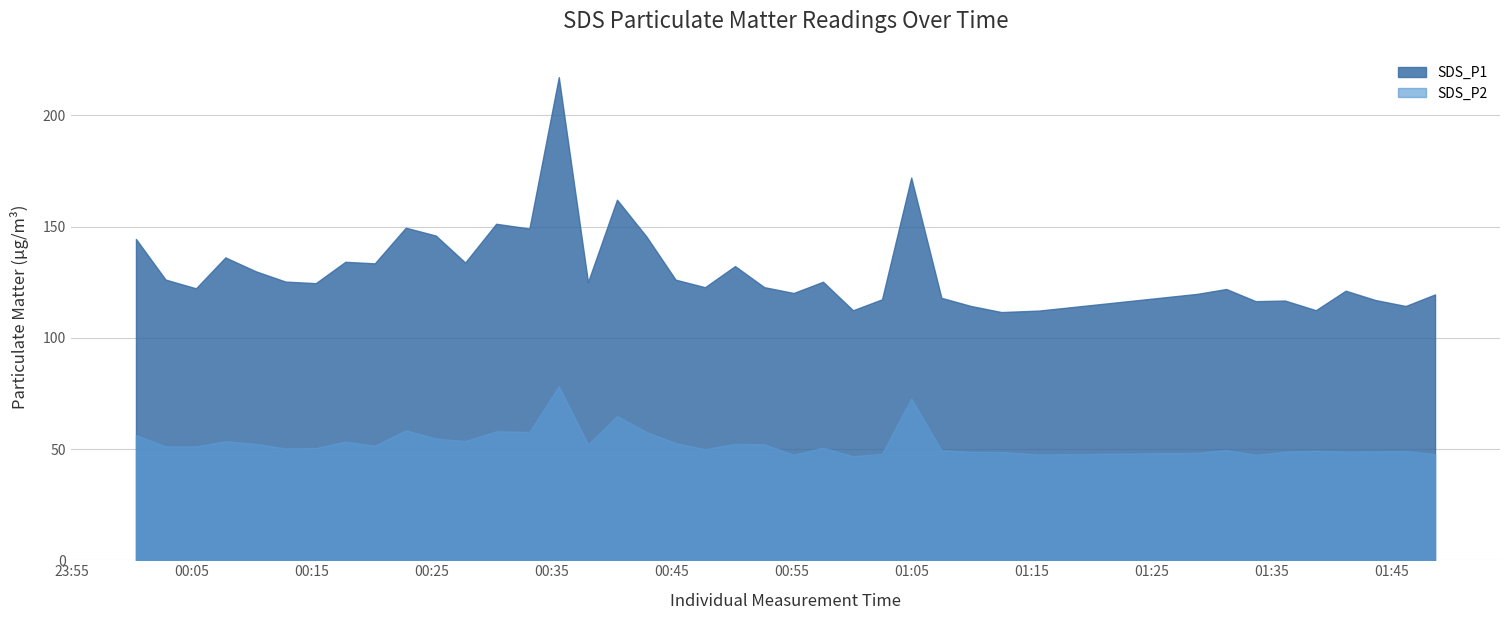

True or false: SDS_P2 has a value of 57.7 at 2021/12/10 00:33:10.

True